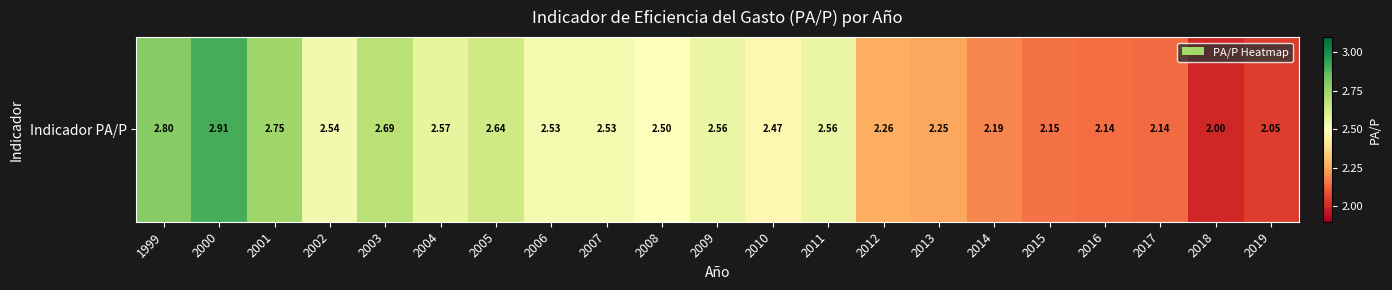

The chart shows a value of 1.4 at 2010. True or false?

False